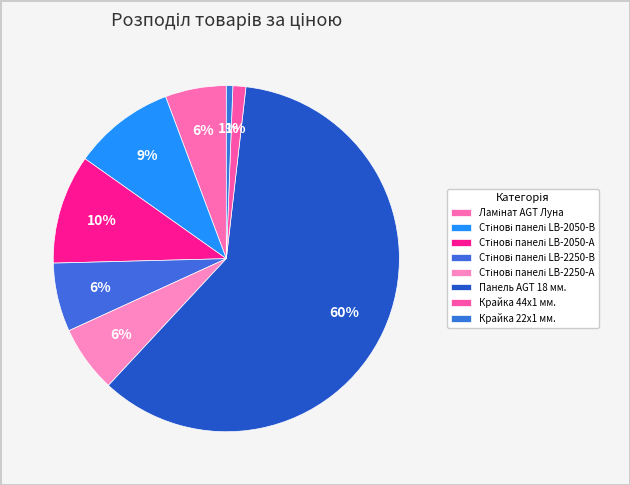

The Крайка 44x1 мм. slice represents 11% of the pie. True or false?

False